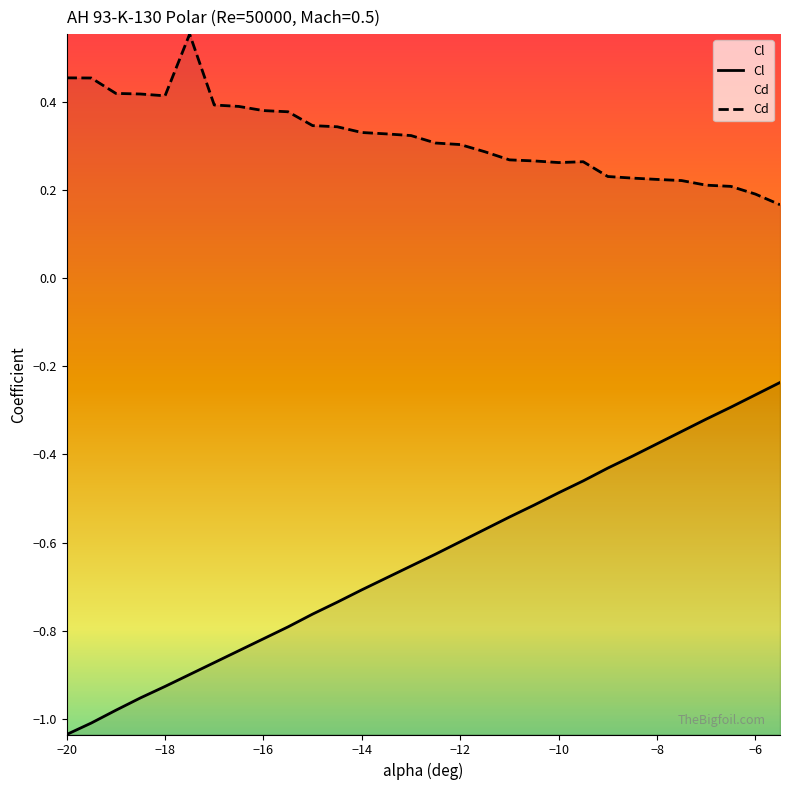

What is the value of the Cl point at the 29th from the left?

-0.3